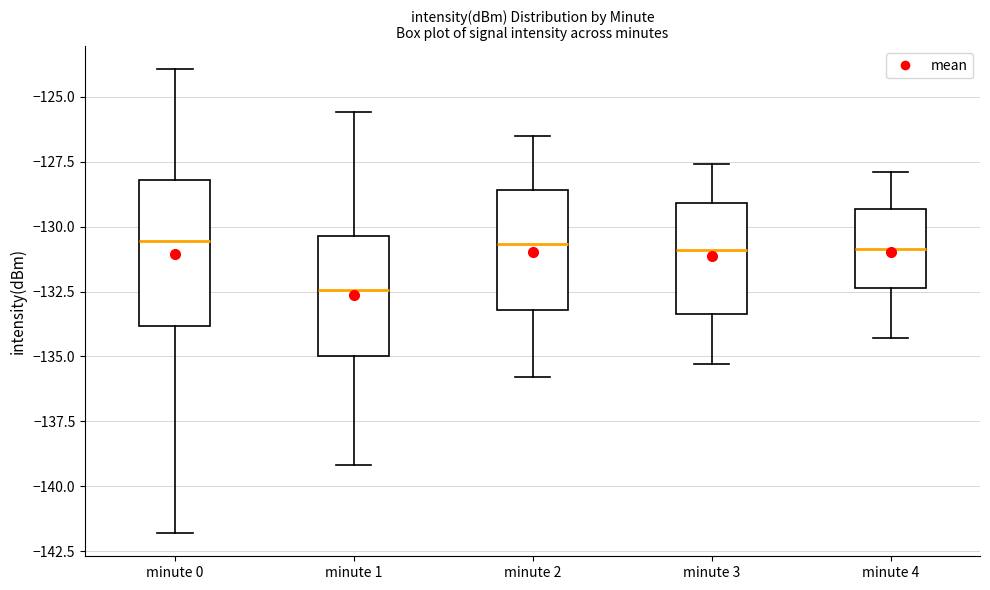

Which box is the tallest, from its lower edge to its upper edge?

minute 0